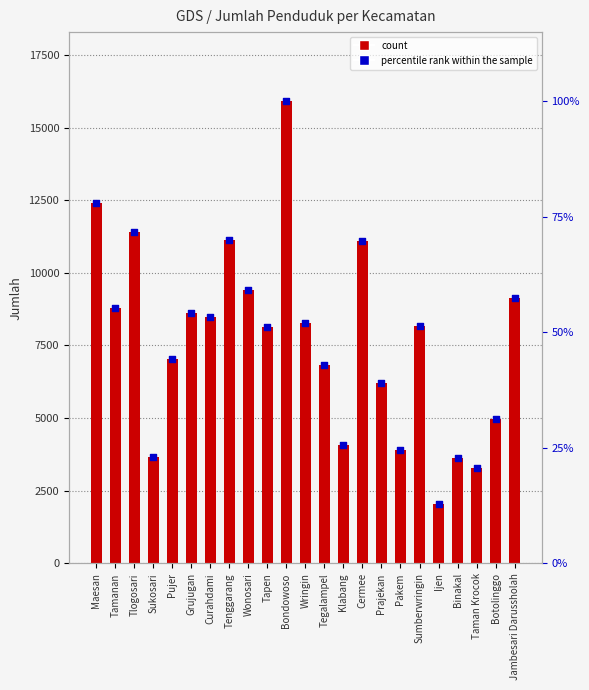

What is the total value across all series at Sukosari?

7328.0